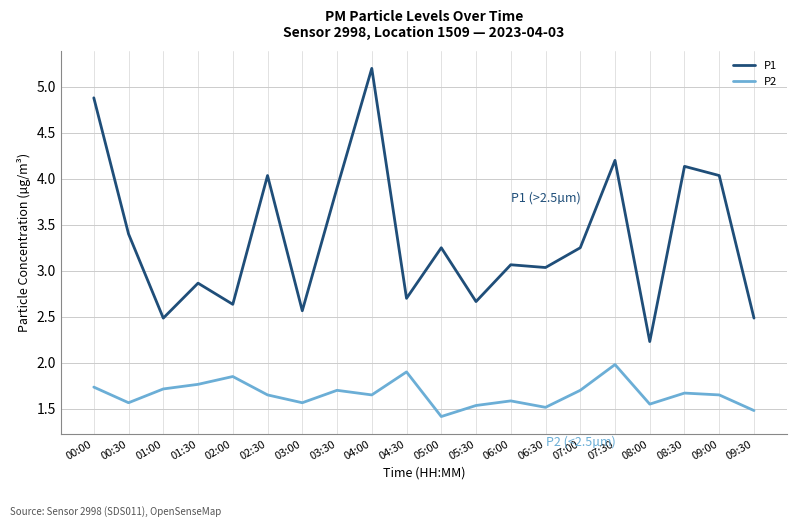

The P1 series shows 2.5 at 09:30. True or false?

True